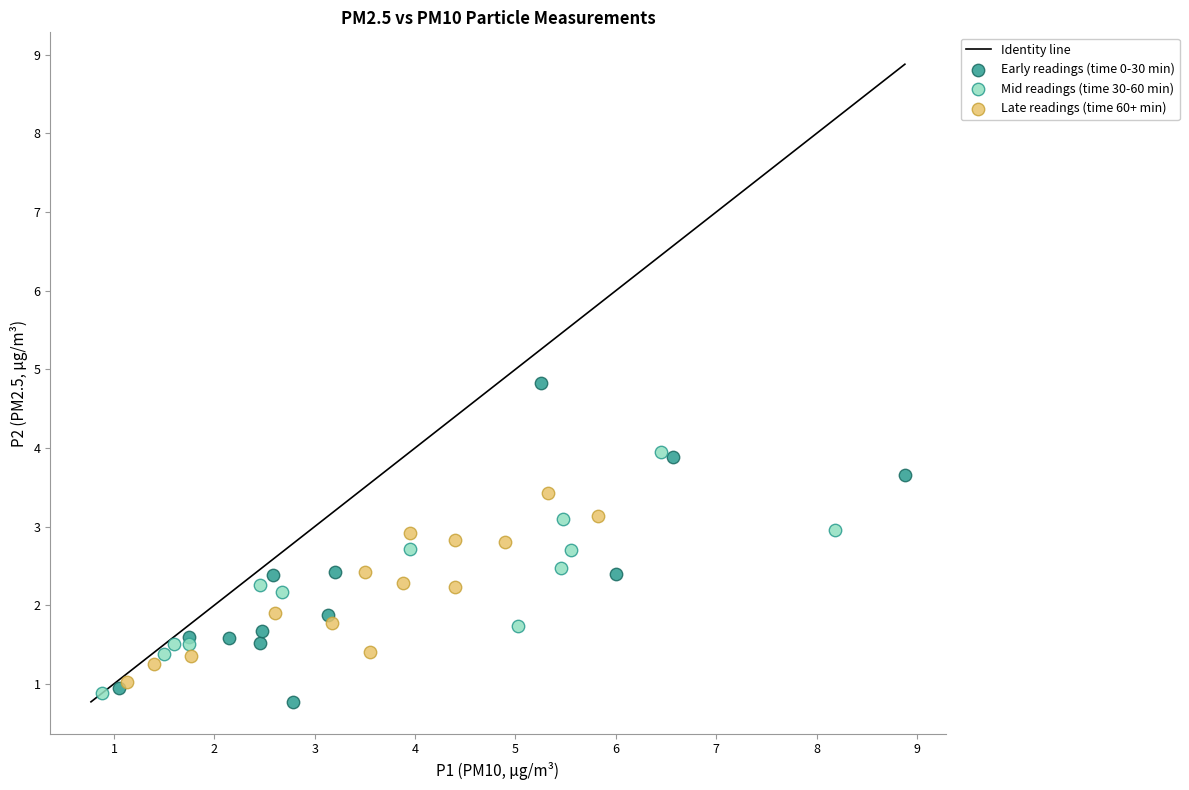

Which series has the largest Y range (max minus min)?

Early readings (time 0-30 min)